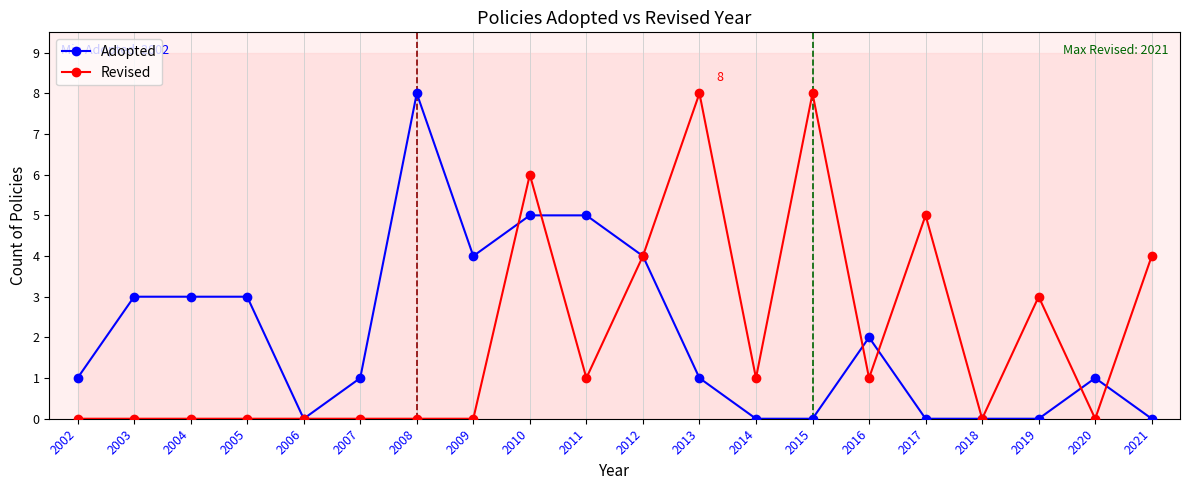

How many times do Revised and Adopted cross each other?

6